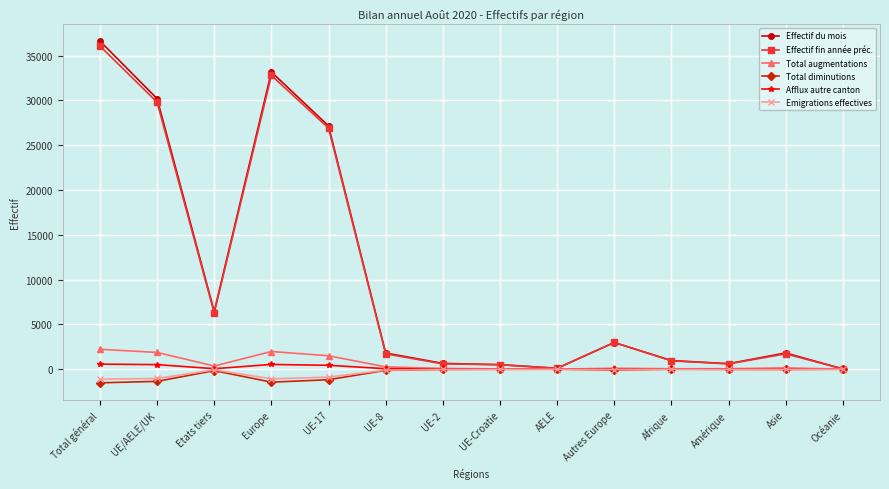

Which series has the largest range (max minus min)?

Effectif du mois